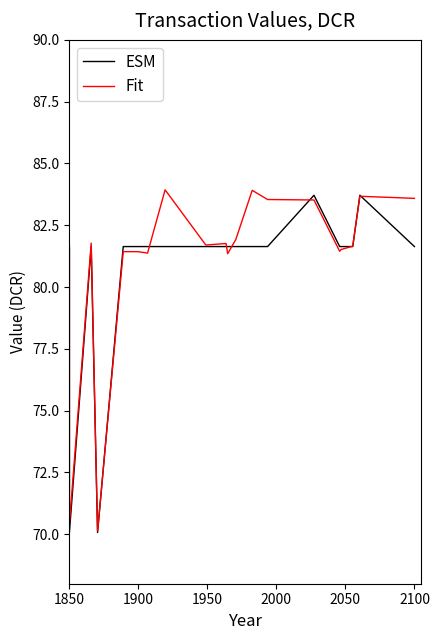

What are all the series names shown in the legend?

ESM, Fit